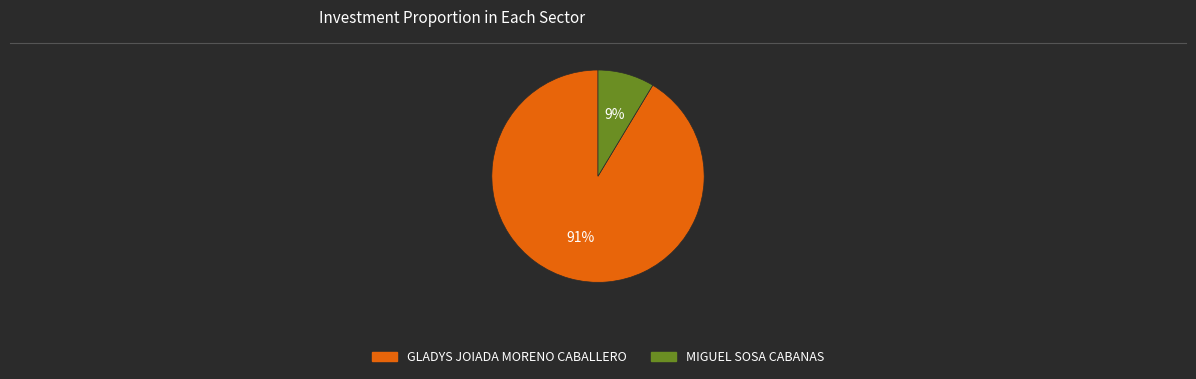

What is the smallest slice in the pie chart?

MIGUEL SOSA CABANAS